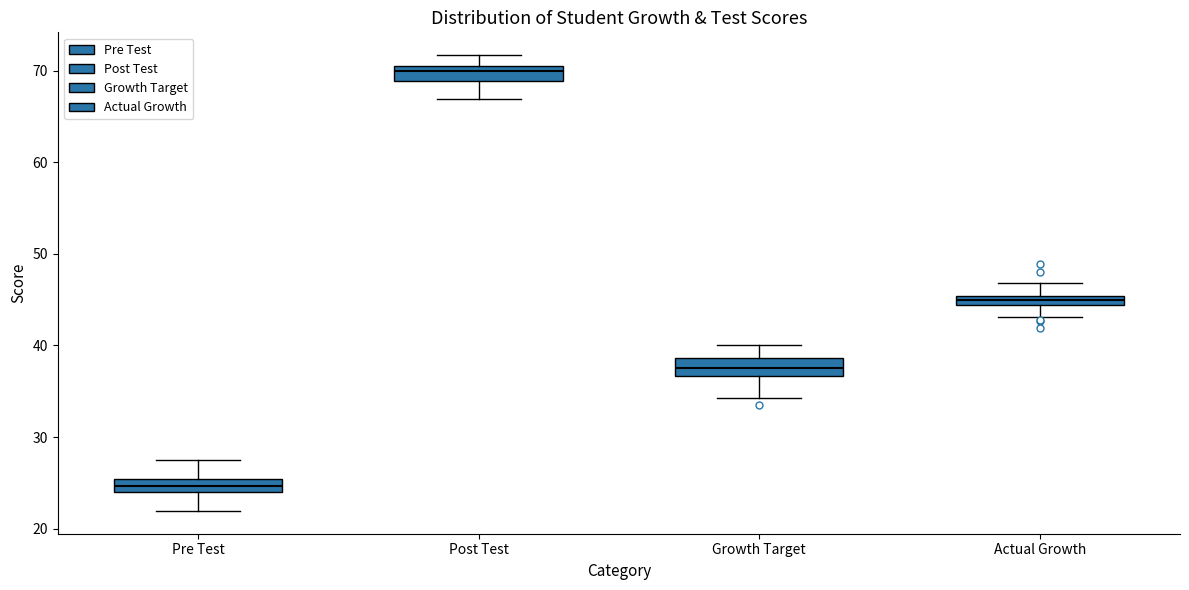

Which box has the lowest median line?

Pre Test